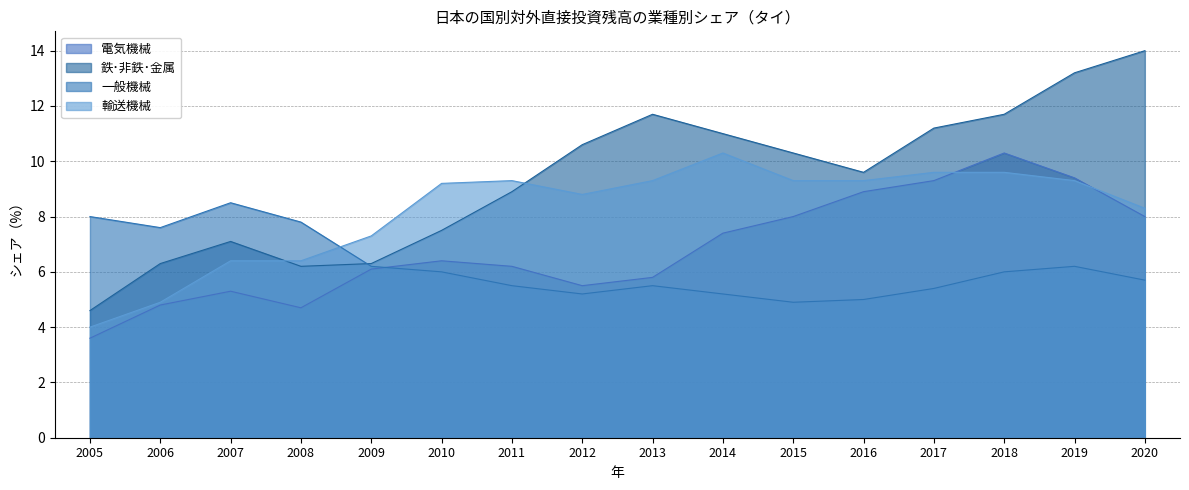

Which series has the widest spread of values?

鉄･非鉄･金属